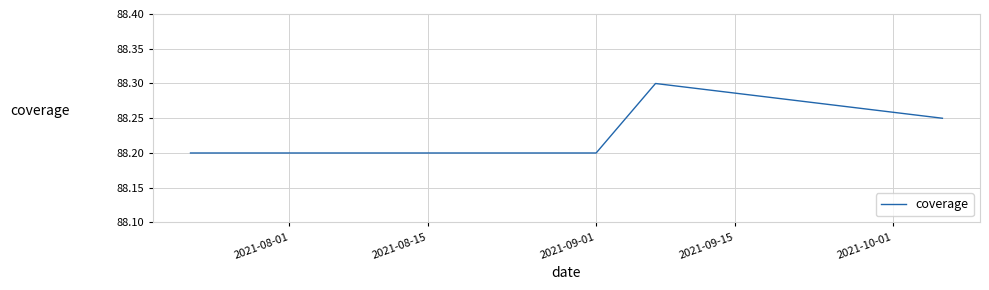

What is the maximum value shown in the chart?

88.3